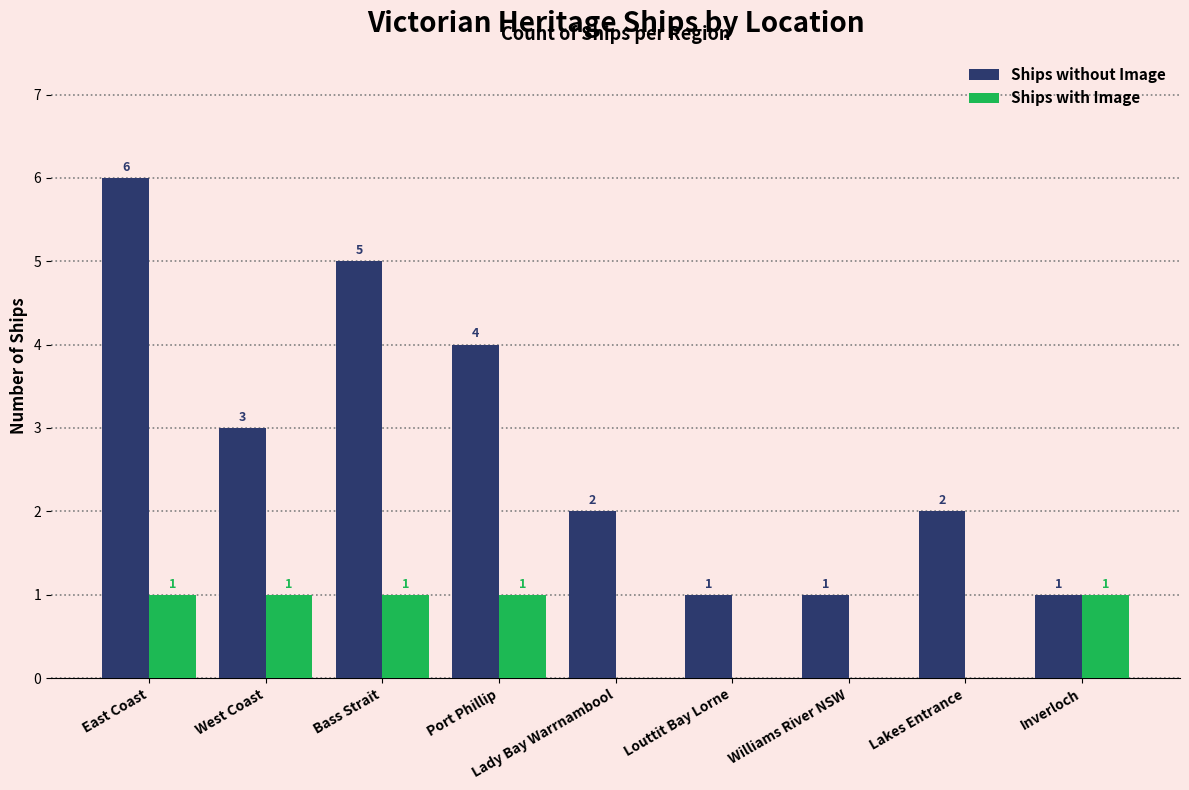

Are the bars horizontal?

No